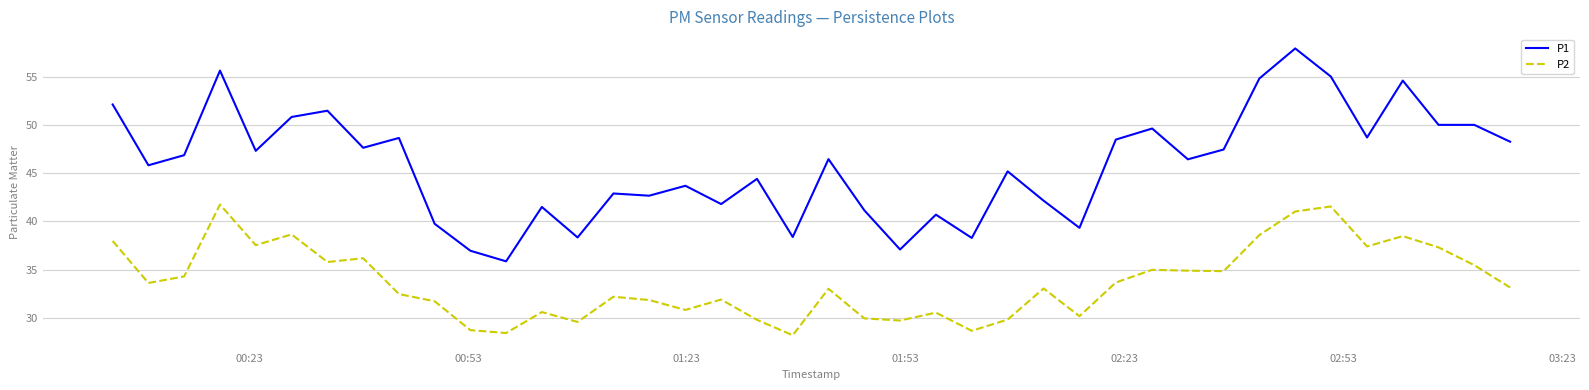

What is the smallest value displayed?

28.2